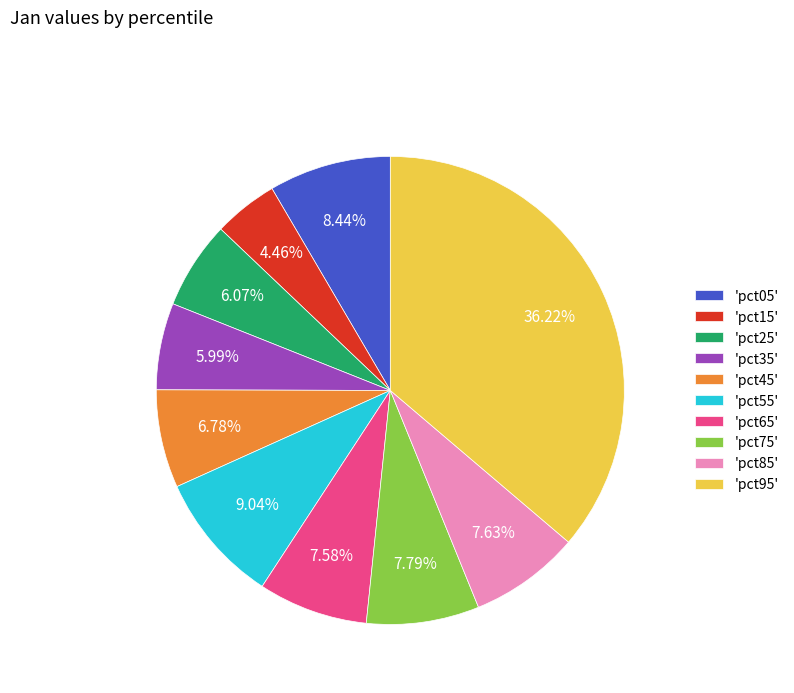

Between 'pct65' and 'pct95', which is larger?

'pct95'